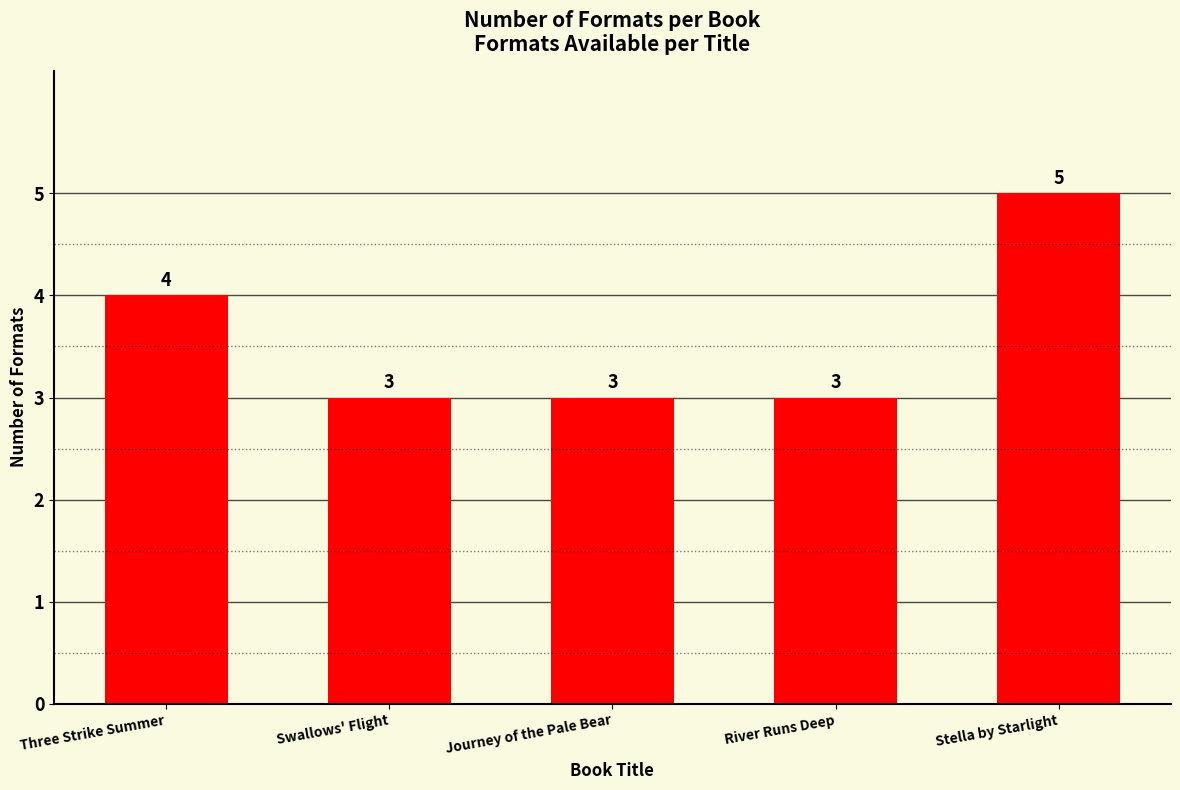

Is it true that the value at River Runs Deep is 3?

True